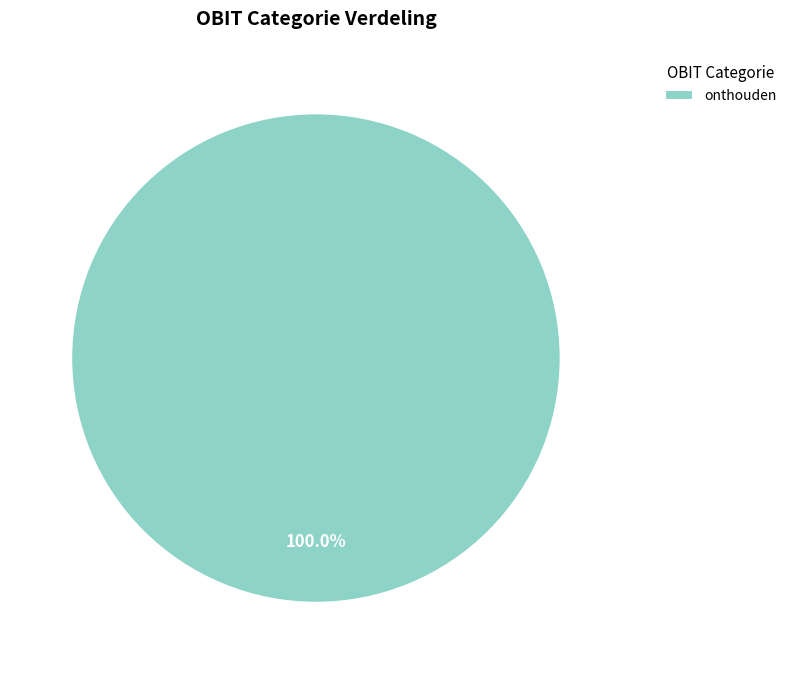

Count the number of slices in the pie.

1